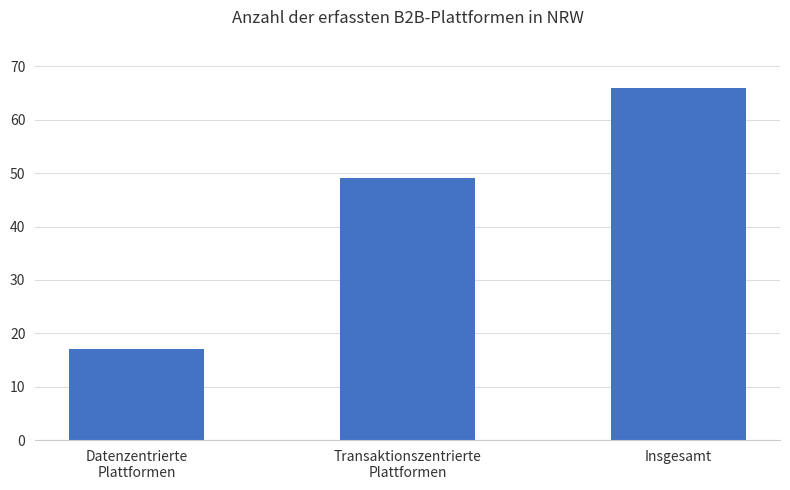

Reading left to right, list all the values displayed in this chart.

Datenzentrierte
Plattformen=17	Transaktionszentrierte
Plattformen=49	Insgesamt=66